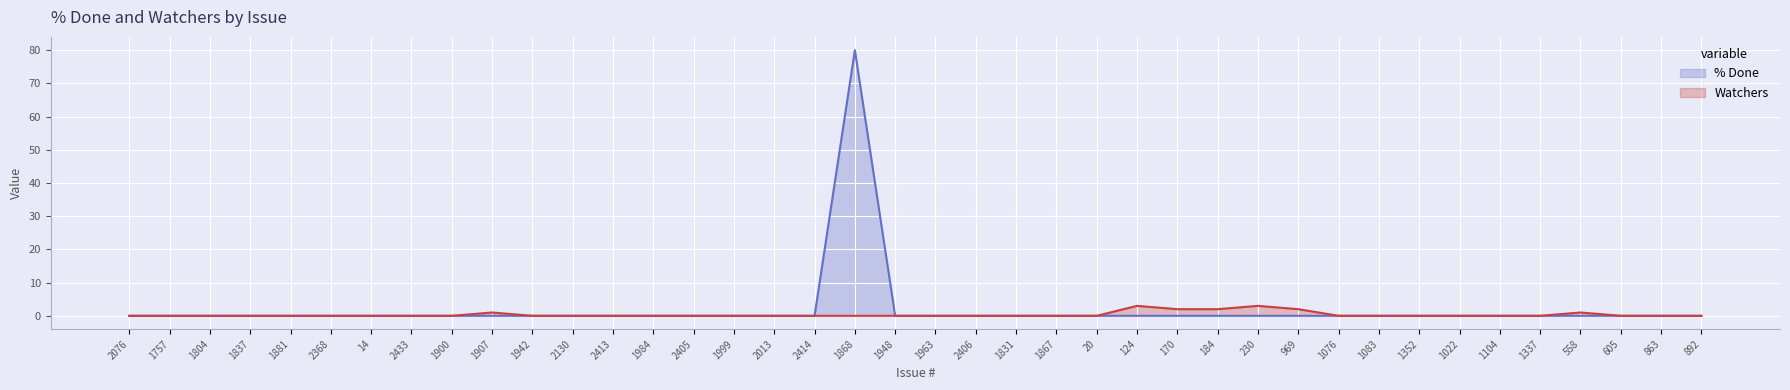

True or false: Watchers and % Done intersect in this chart.

False